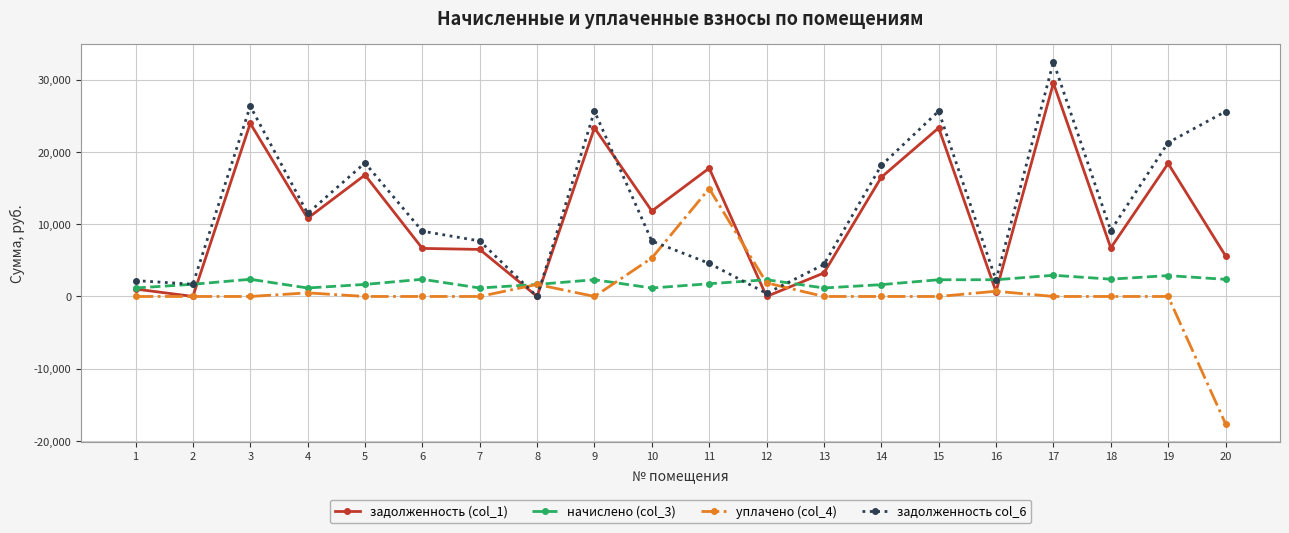

At which category is the sum across all series the highest?

17